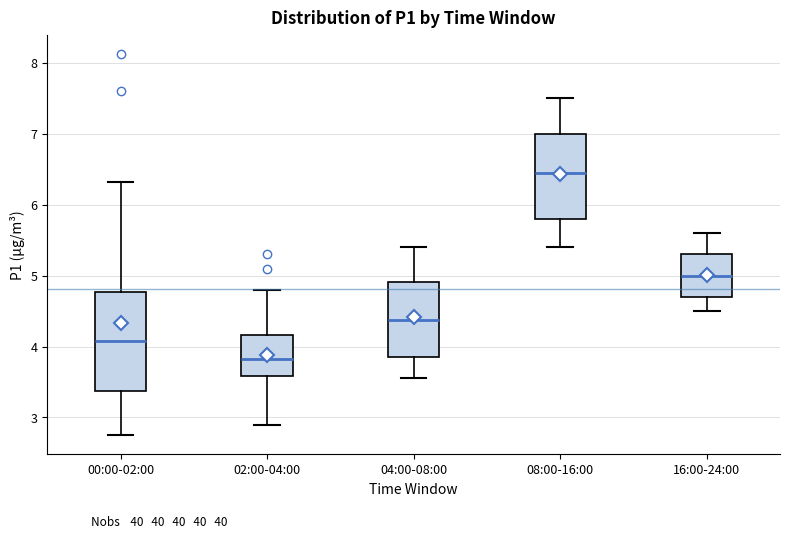

Which box's median line is the highest?

08:00-16:00